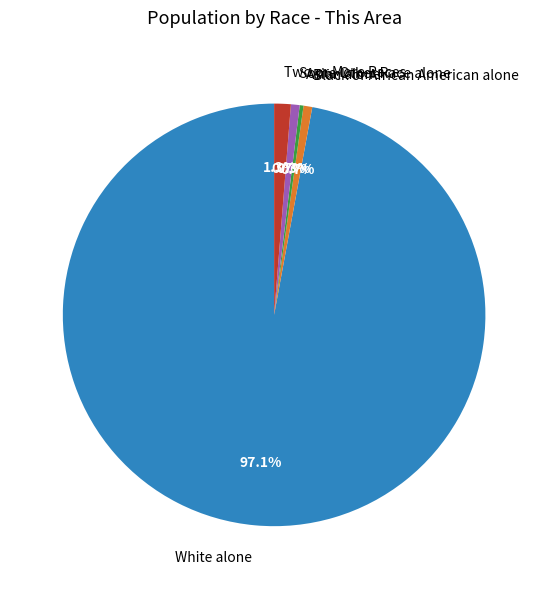

Approximately how many times larger is the value at Black or African American alone compared to Asian alone?

2.3